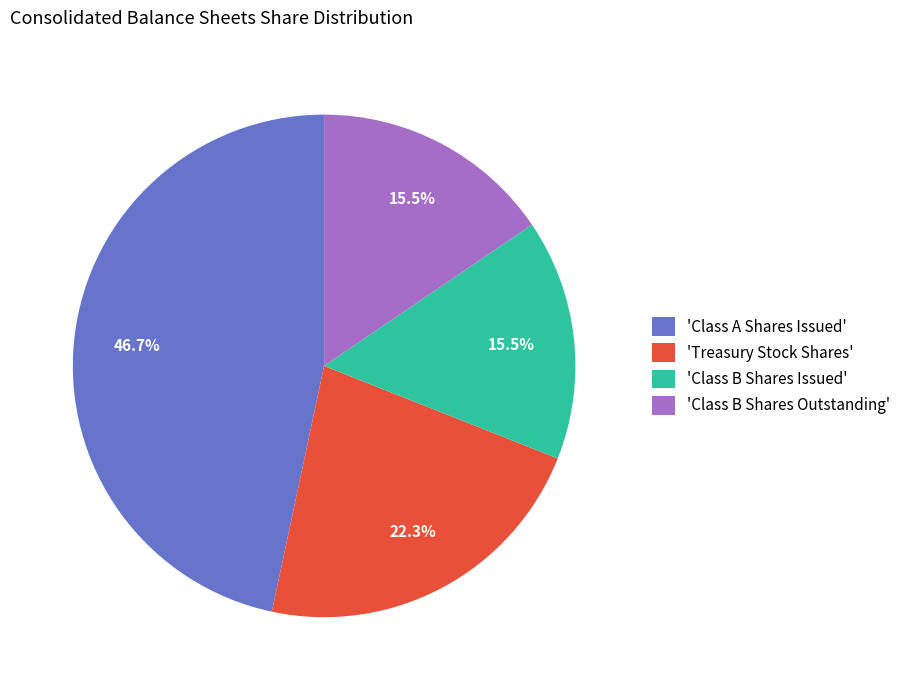

How much of the chart is everything except 'Treasury Stock Shares'?

77.7%